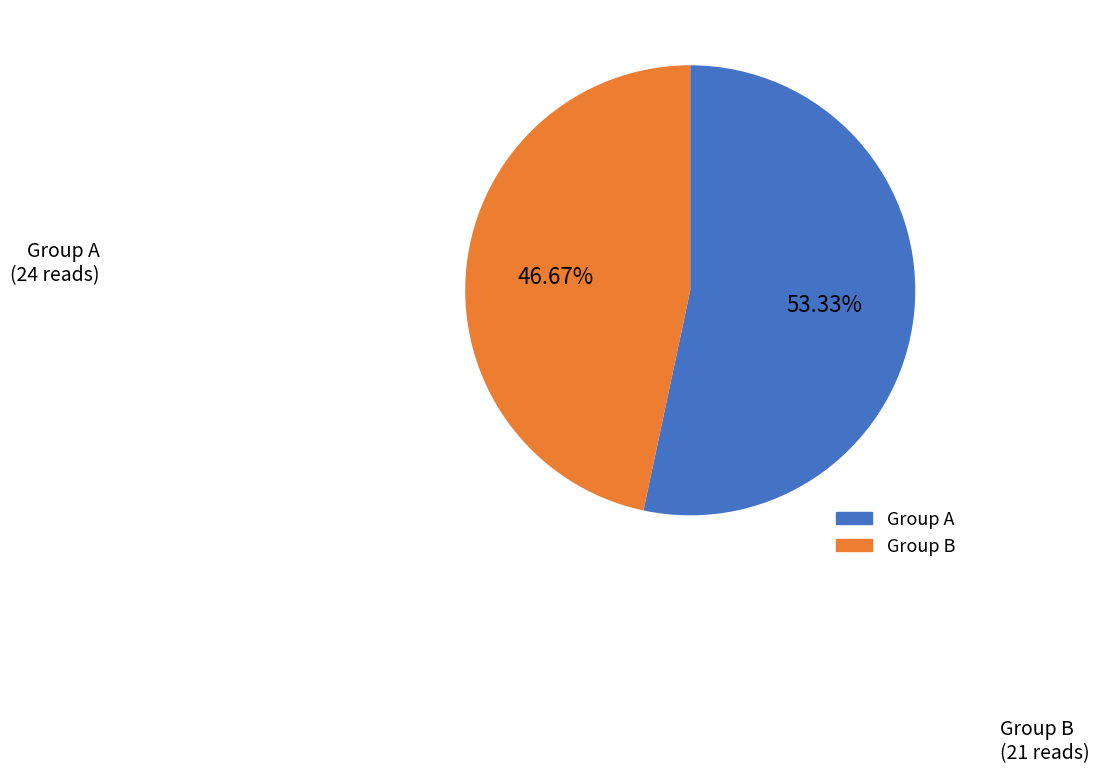

Is there any slice that represents more than half of the pie?

Yes